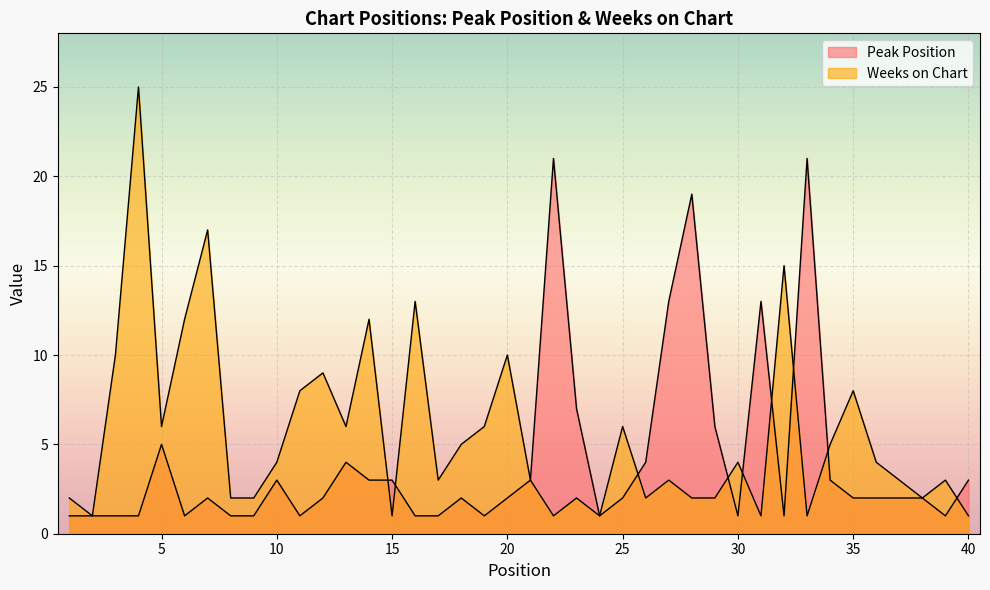

What are all the series names shown in the legend?

Peak Position, Weeks on Chart